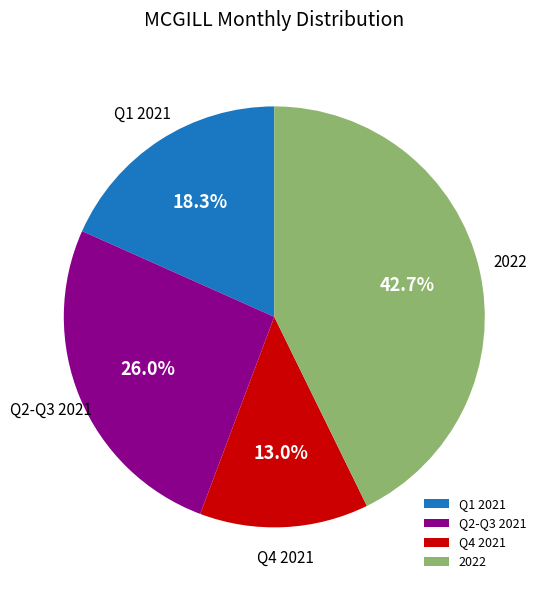

Rank the categories by value from lowest to highest.

Q4 2021, Q1 2021, Q2-Q3 2021, 2022